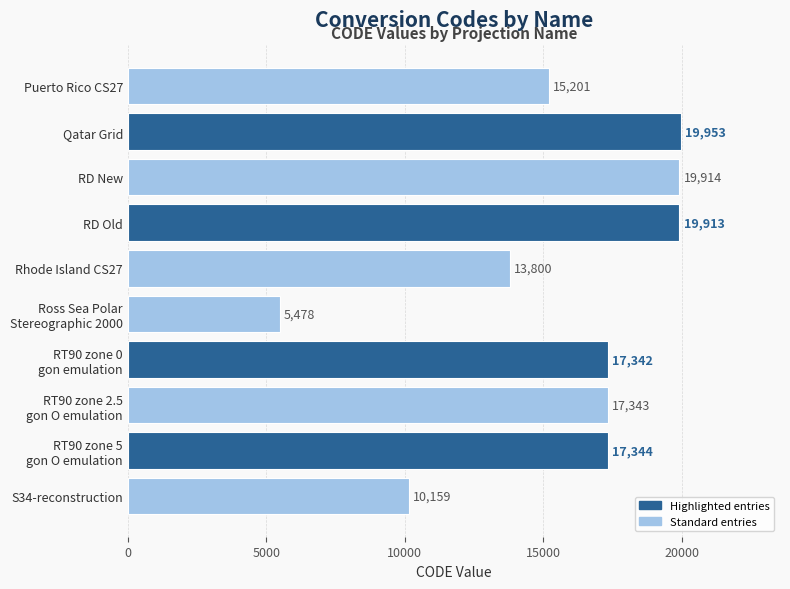

What is the change in value from RD Old to Rhode Island CS27?

-6113